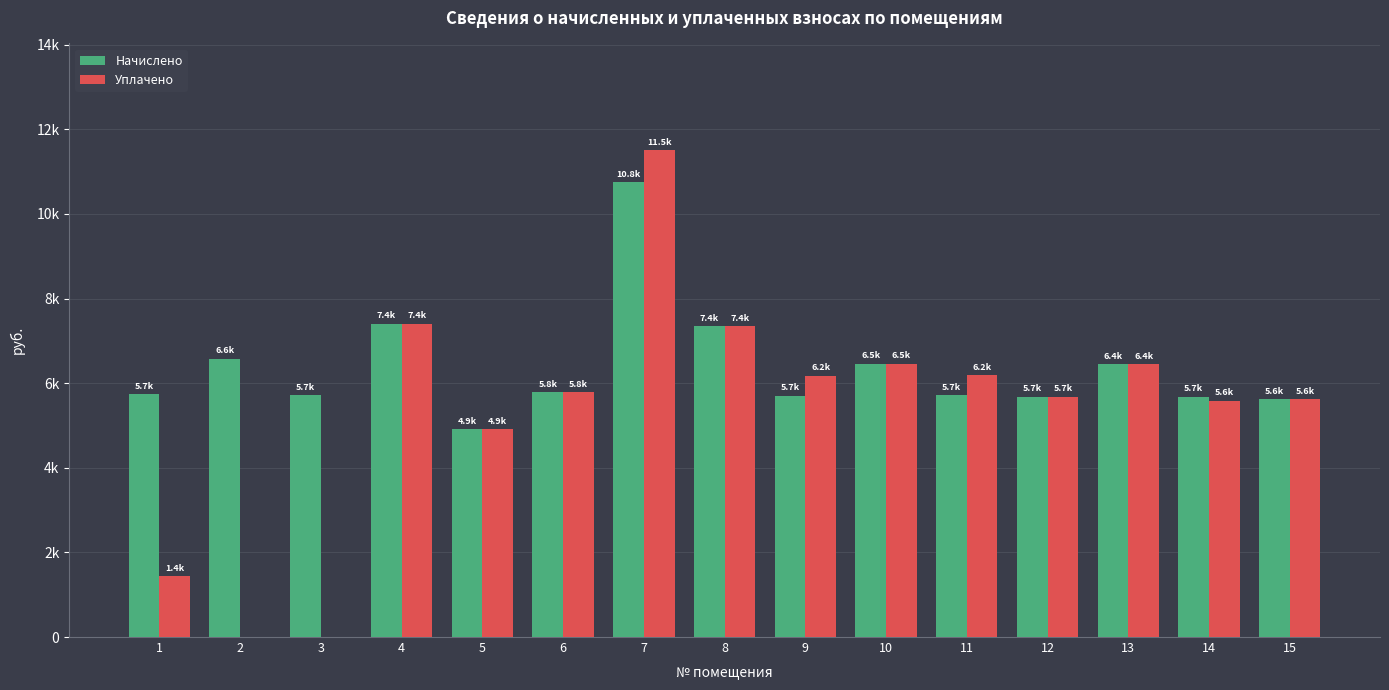

What is the spread (max minus min) of values at 3?

5709.6